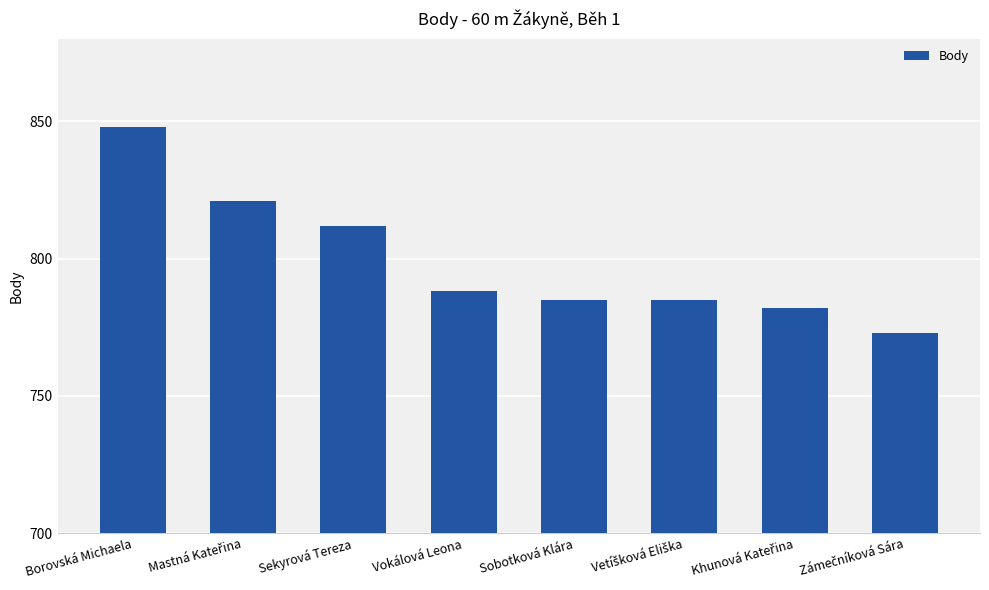

What is the average value?

799